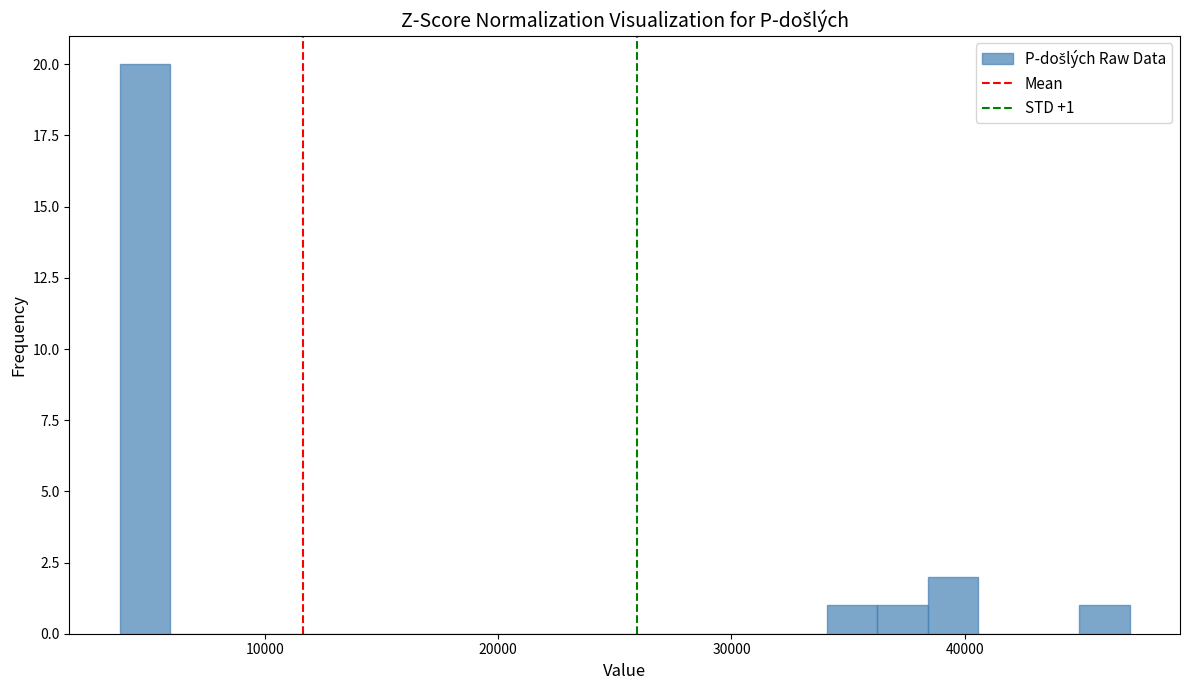

Read against the x-axis, roughly where is the centre of the tallest bar?

5000